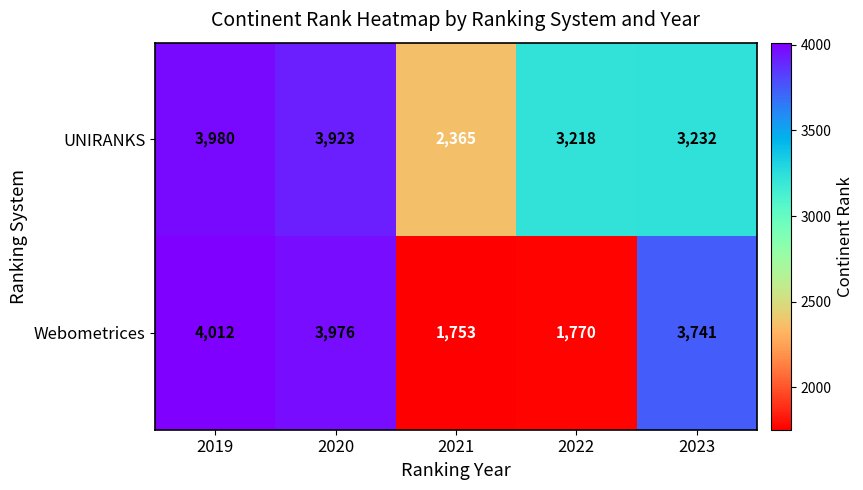

Which series changed the most between 2020 and 2023?

UNIRANKS